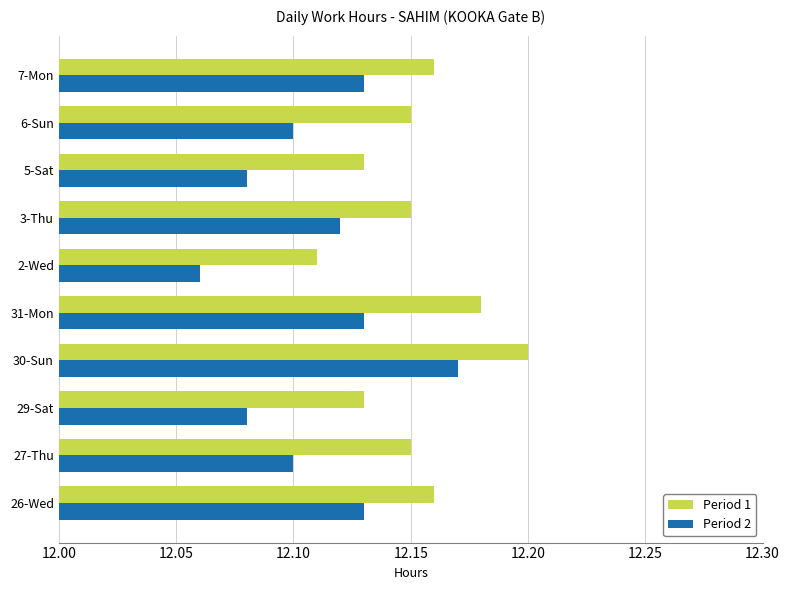

Which series has the widest spread of values?

Period 2